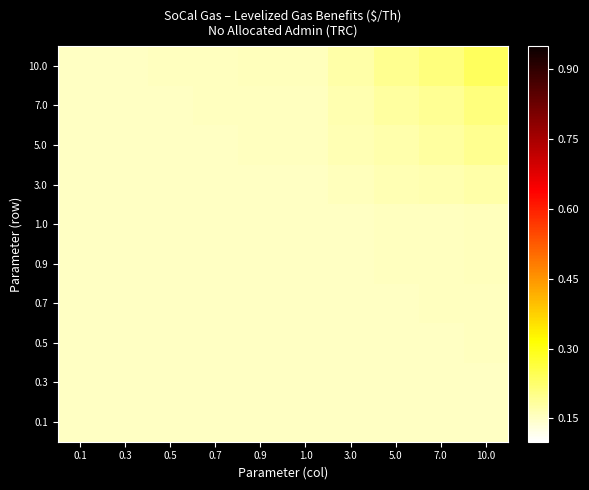

At 0.7, list the series in order from smallest to largest.

0.1, 0.3, 0.5, 0.7, 0.9, 1.0, 3.0, 5.0, 7.0, 10.0